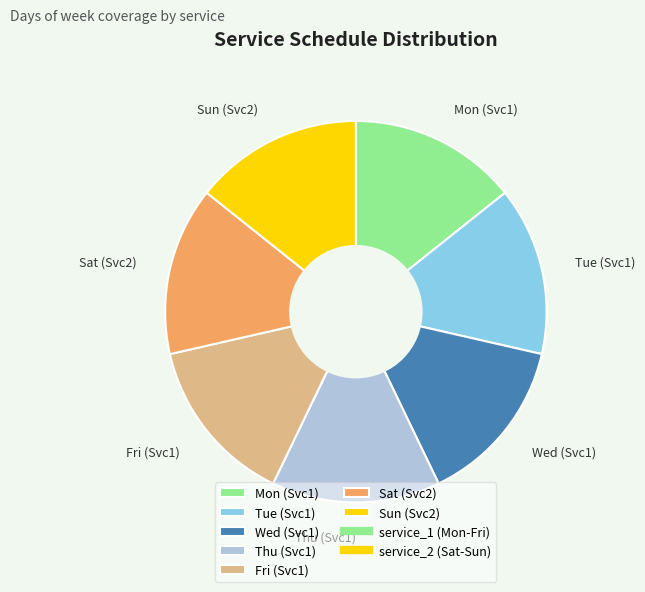

What is the ratio of the value at Tue (Svc1) to the value at Sat (Svc2)?

1.0